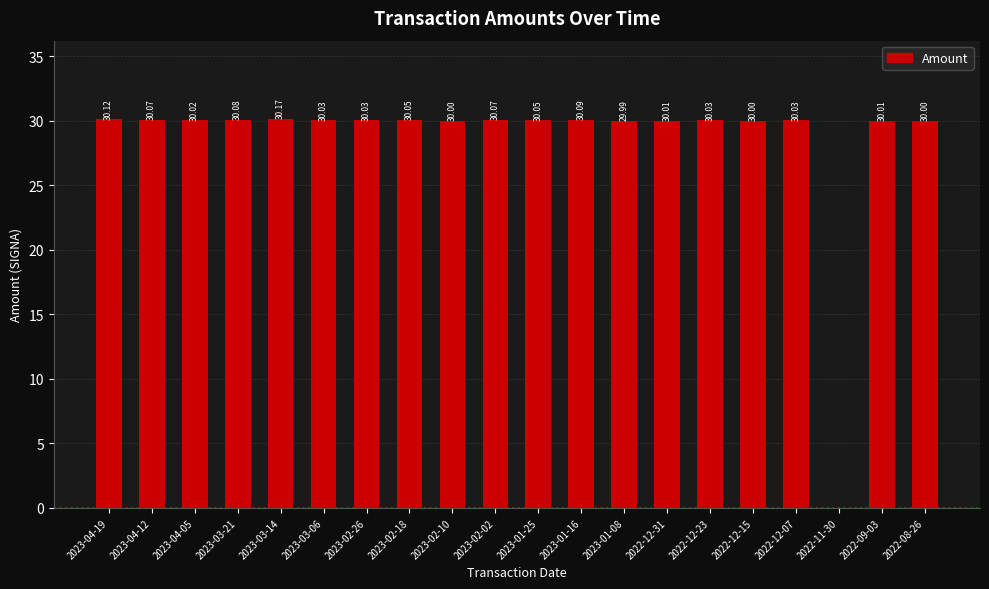

What is the sum of the values at 2023-04-12 and 2022-09-03?

60.1